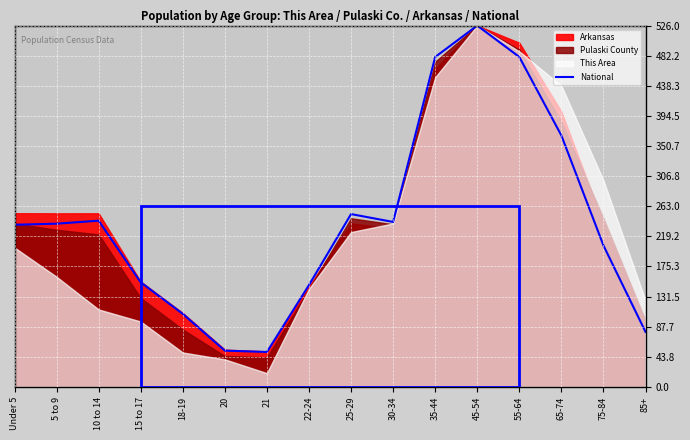

At which category does the data reach its first local peak?

10 to 14